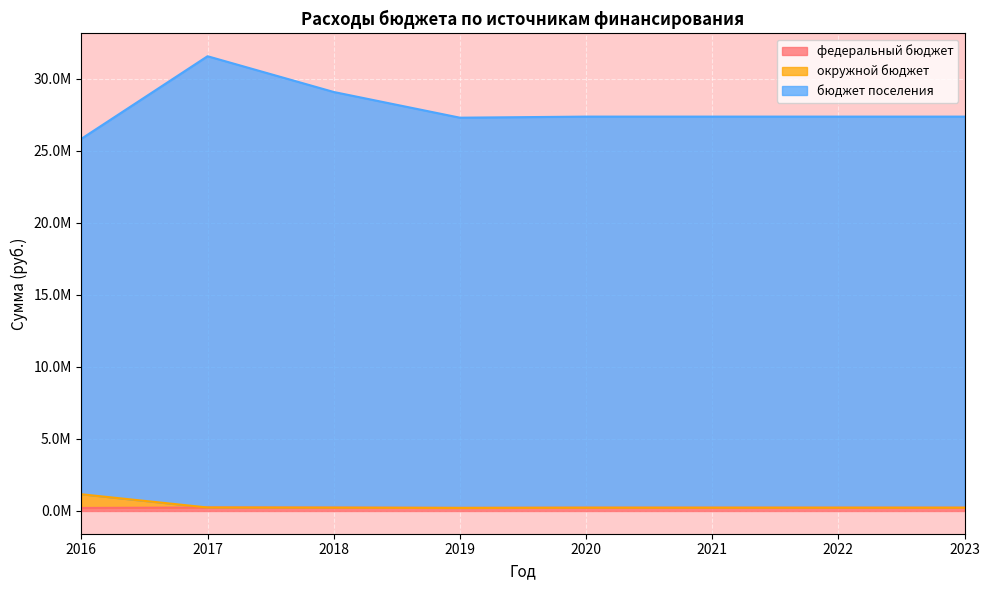

Where is the first local minimum for бюджет поселения?

2019